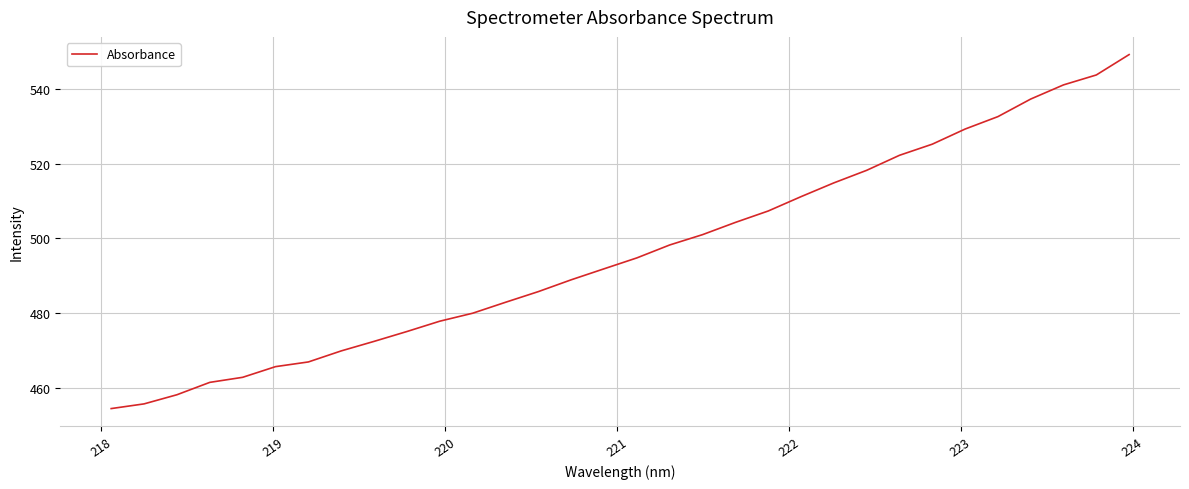

What is the greatest value displayed?

549.1